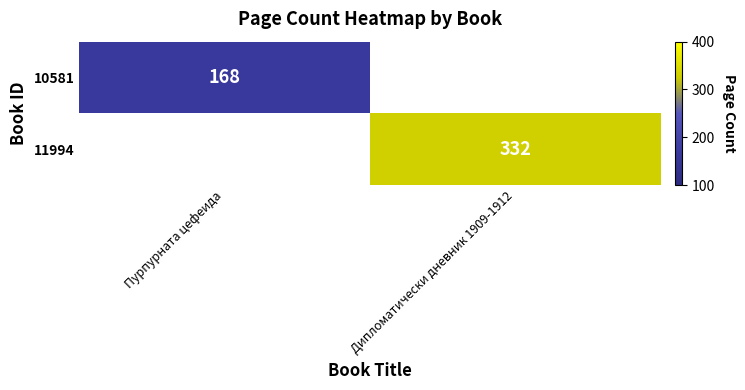

The value of 11994 at Дипломатически дневник 1909-1912 is 332. True or false?

True